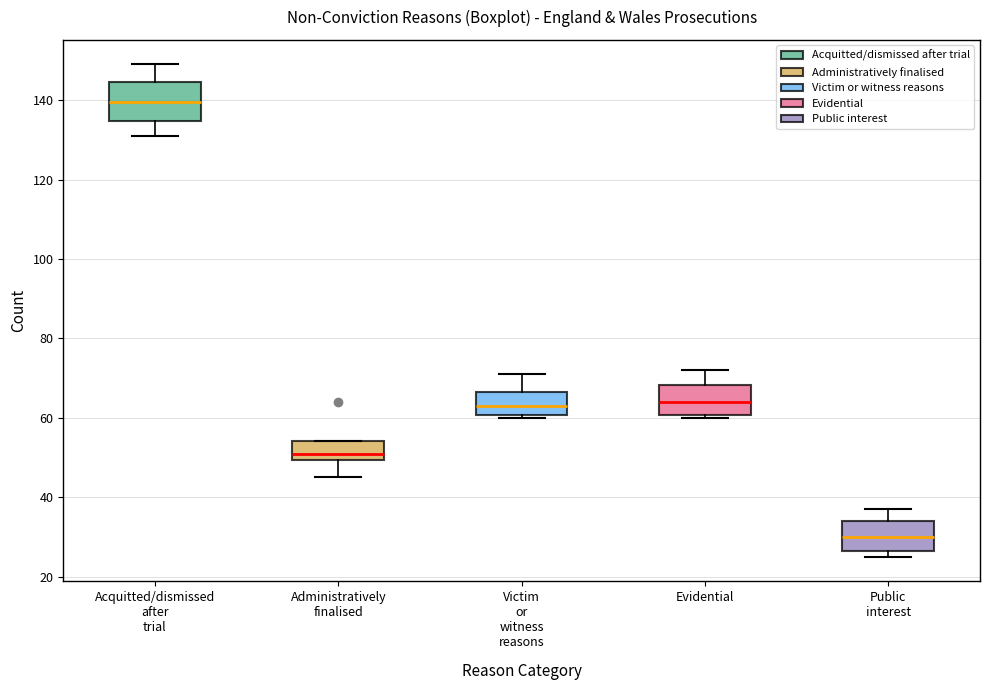

Which box is the tallest, from its lower edge to its upper edge?

Acquitted/dismissed after trial